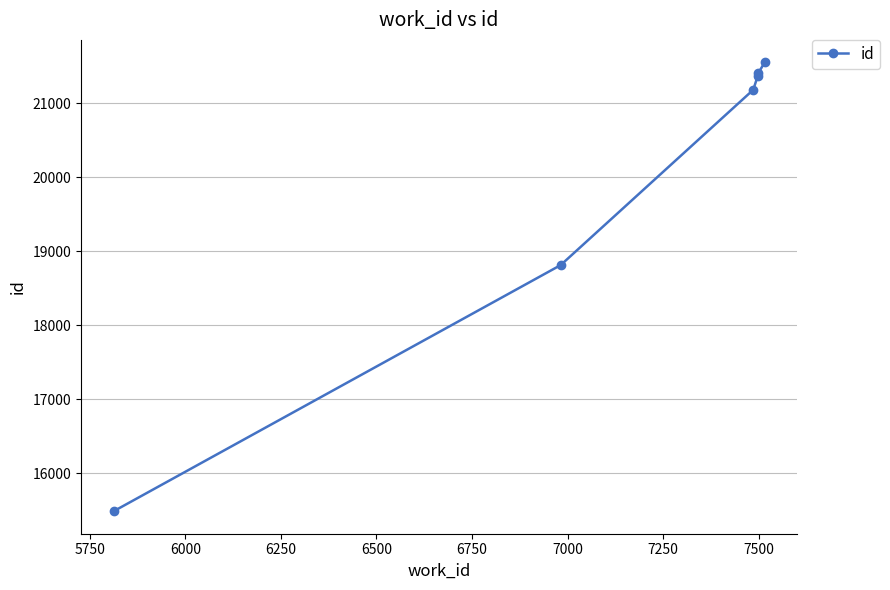

Reading left to right, transcribe all the data shown in this chart.

15487	18815	21185	21378	21410	21556